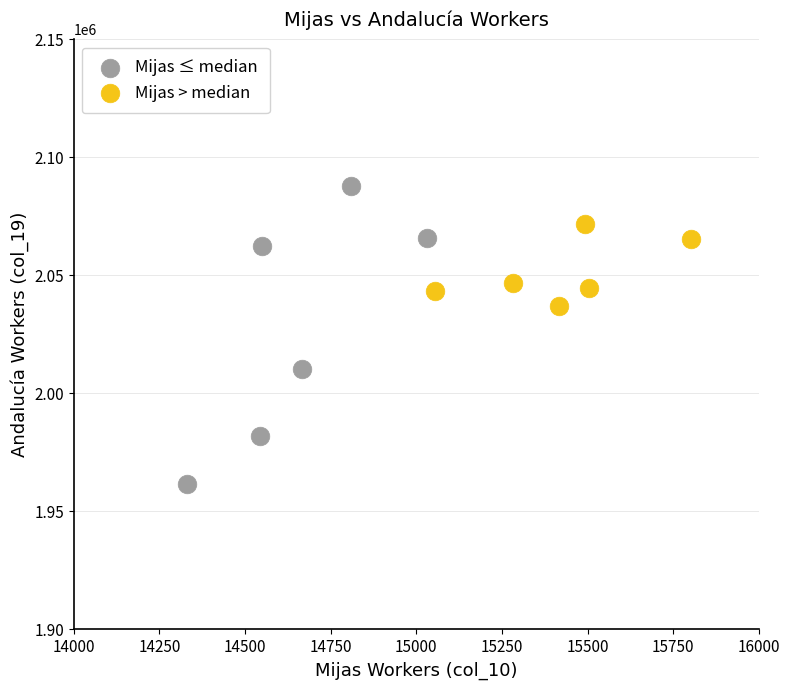

Which series has the largest Y range (max minus min)?

Mijas ≤ median